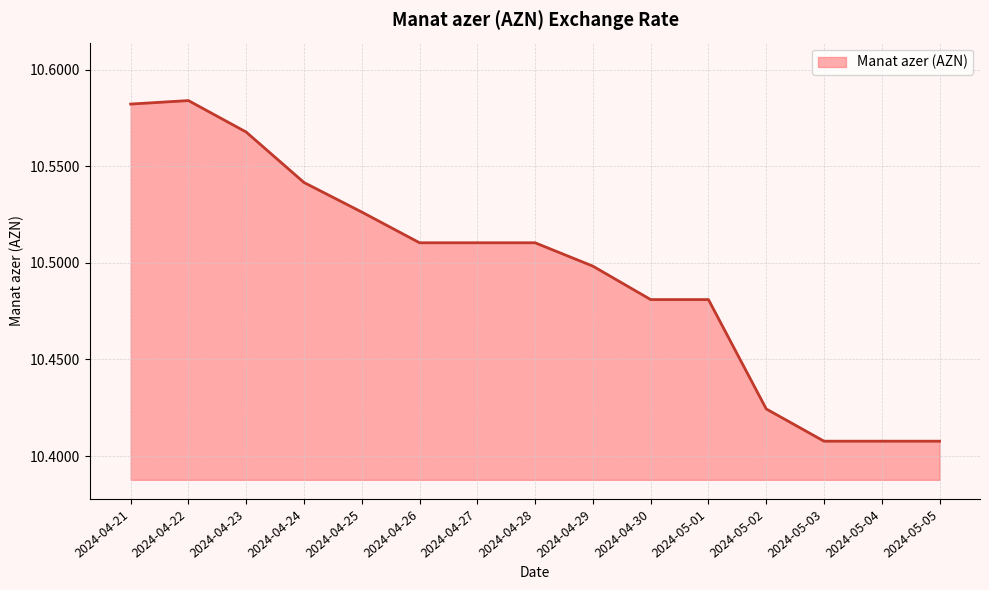

True or false: the data shows 4.5 at 2024-05-01.

False